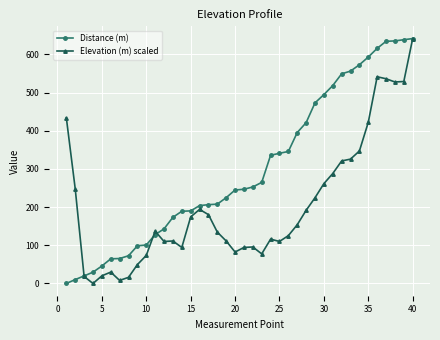

Rank the series by their average value, from highest to lowest.

Distance (m), Elevation (m) scaled